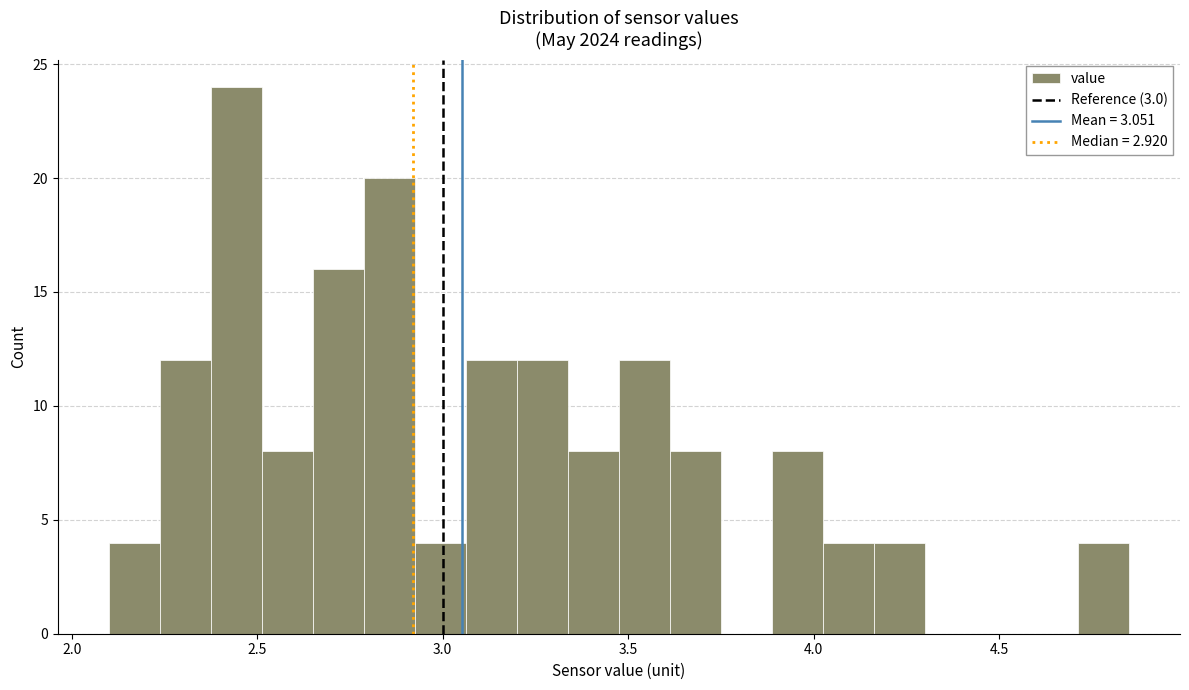

Read against the x-axis, roughly where is the centre of the tallest bar?

2.45